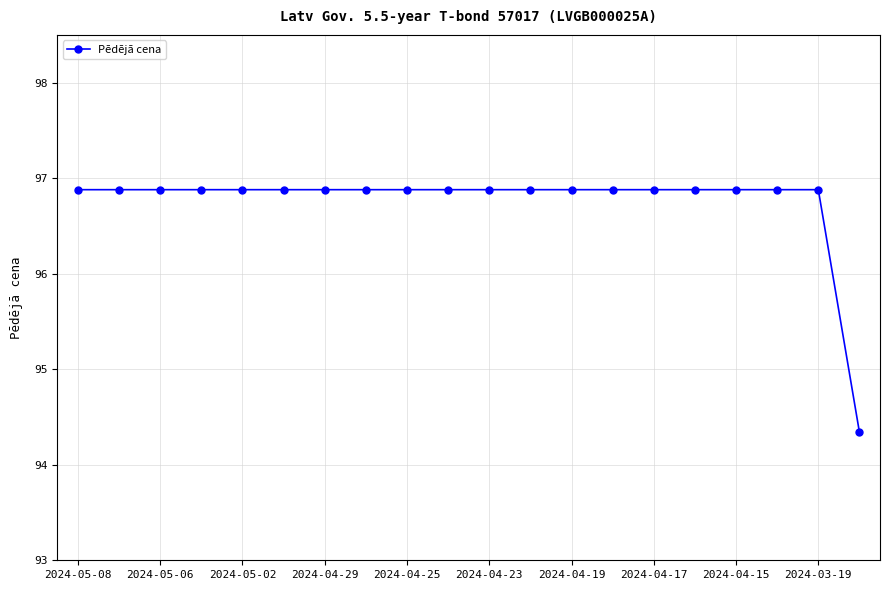

What is the value of the 16th point from the left?

96.9